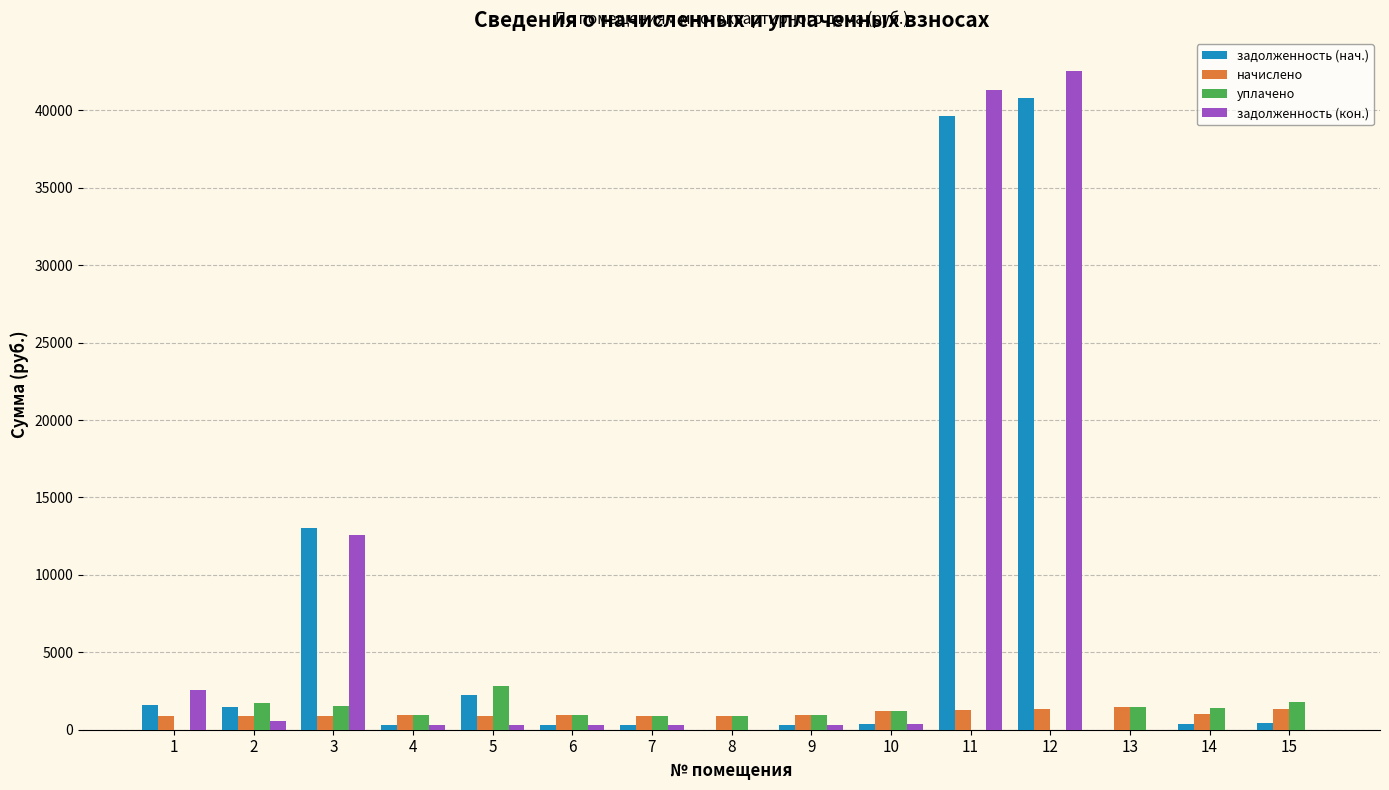

Between 4 and 12, which series saw the biggest shift?

задолженность (кон.)